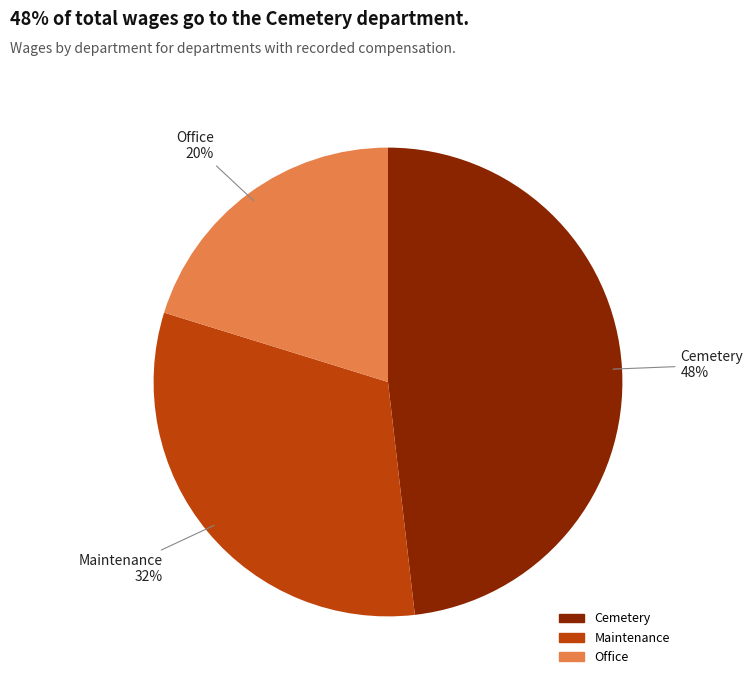

Count the number of slices in the pie.

3